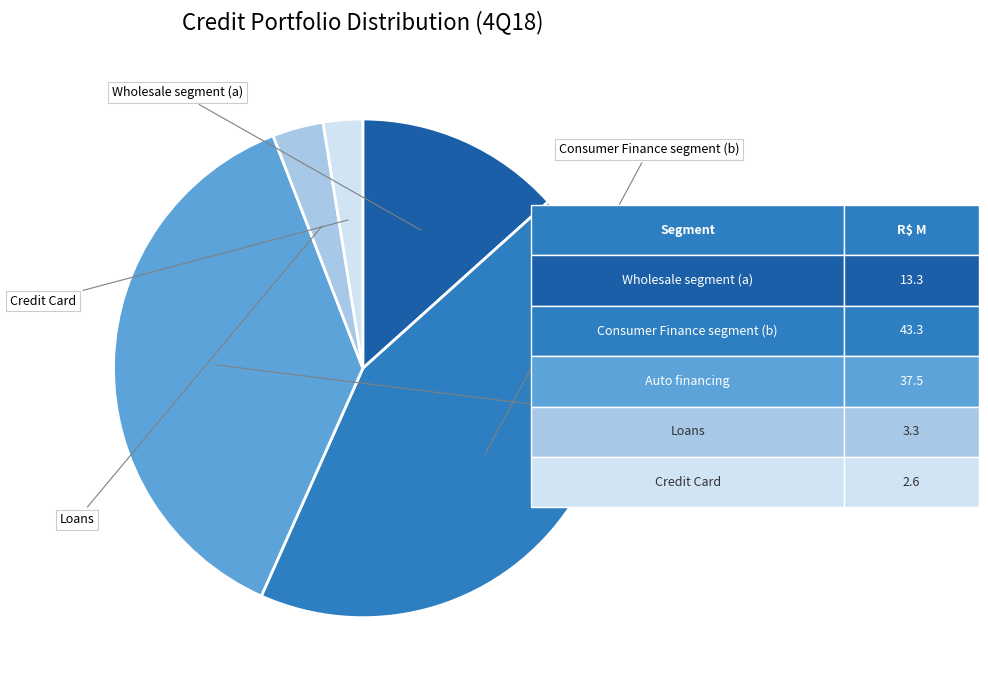

Does any single category account for the majority?

No